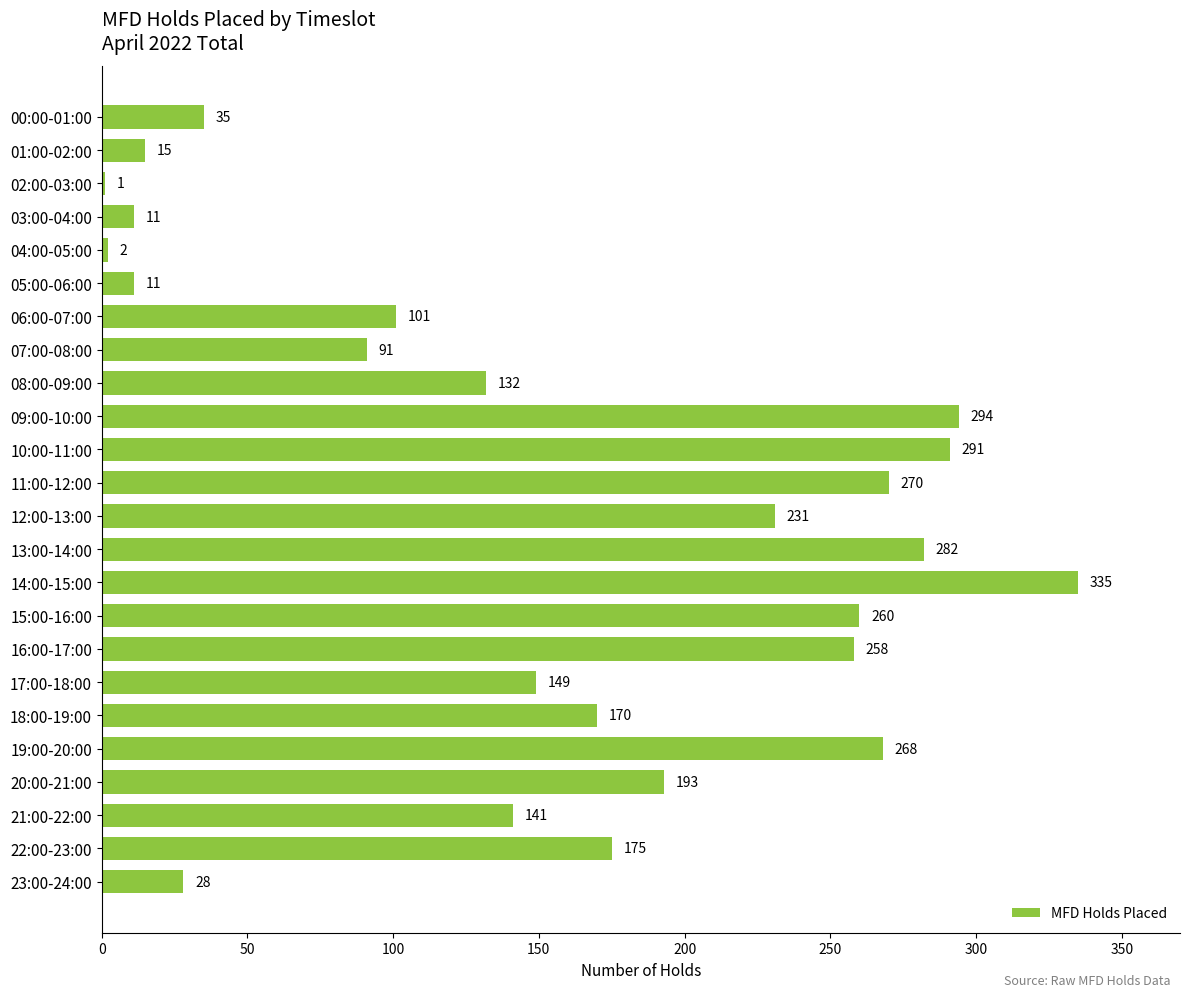

What is the maximum value shown in the chart?

335